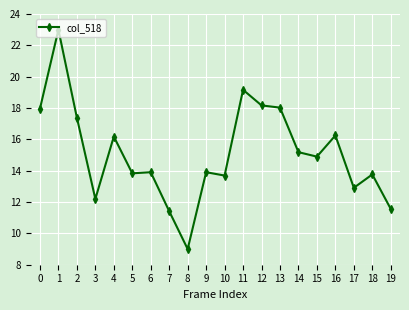

What is the ratio of the value at 0 to the value at 6?

1.3